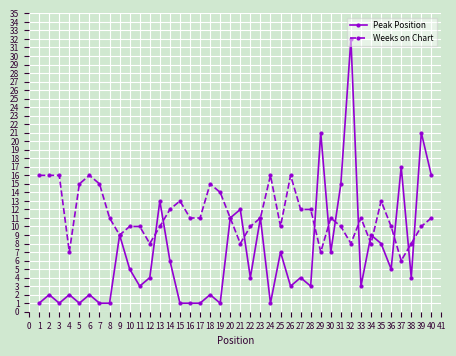

True or false: Weeks on Chart has more than 1 interior local peaks.

True